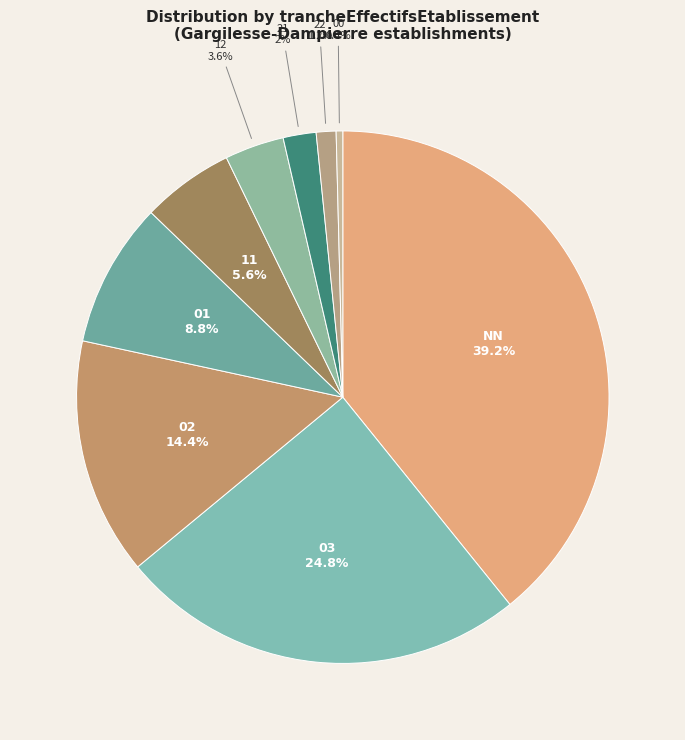

True or false: 11 accounts for 6% of the total.

True